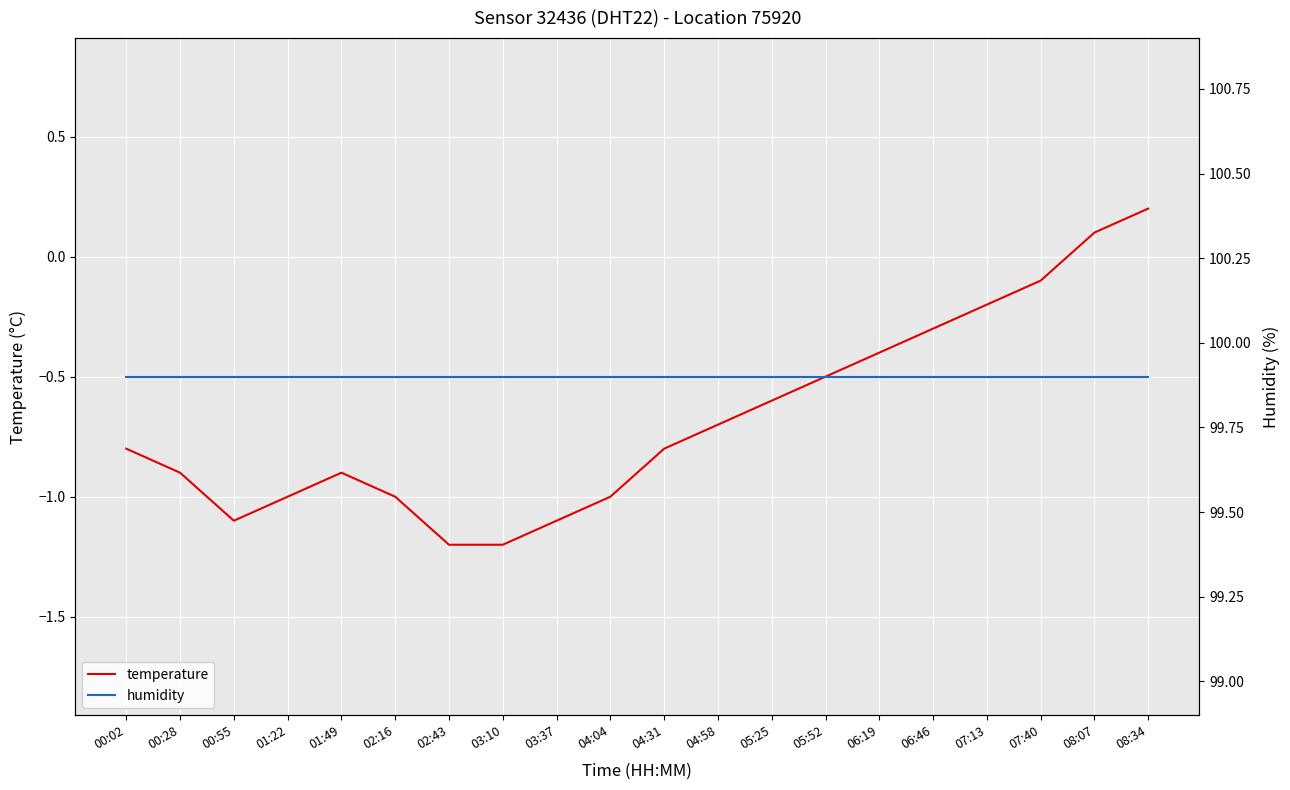

What is the approximate value of temperature at 04:31?

-0.8